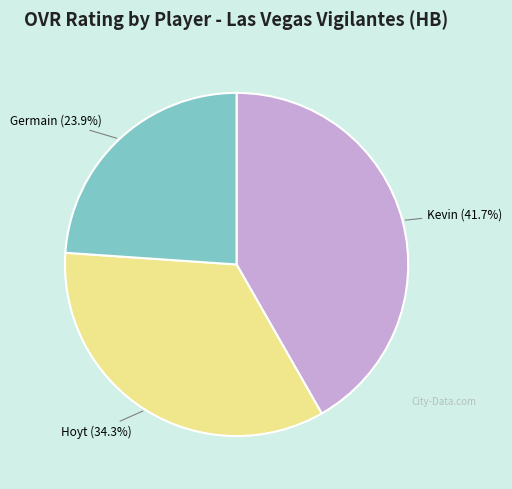

Does any single category account for the majority?

No